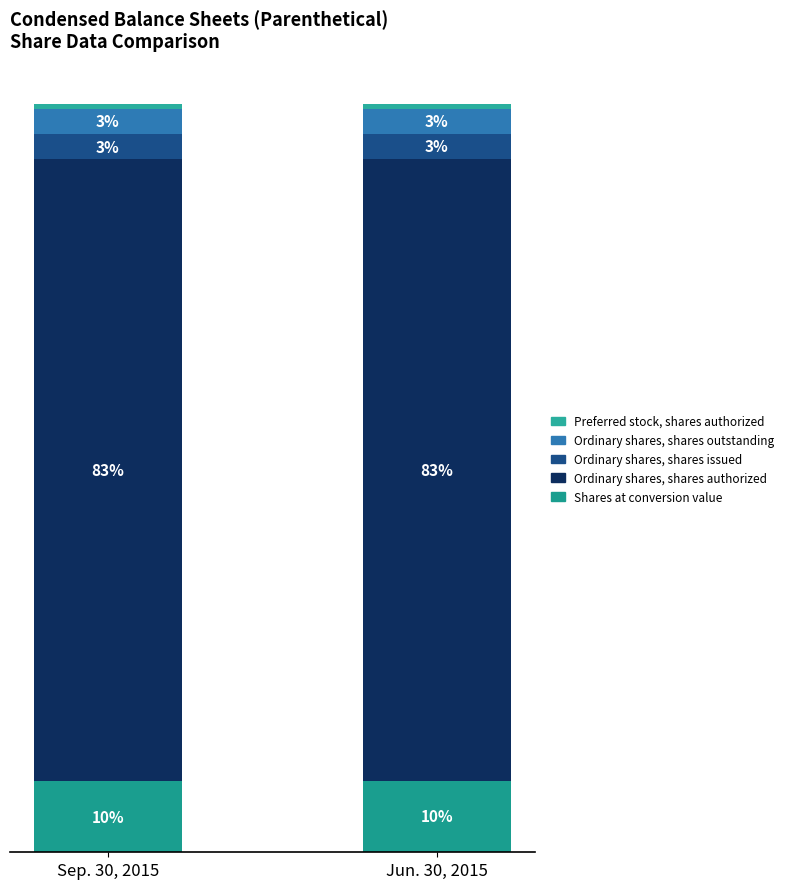

Does the chart contain stacked bars?

Yes